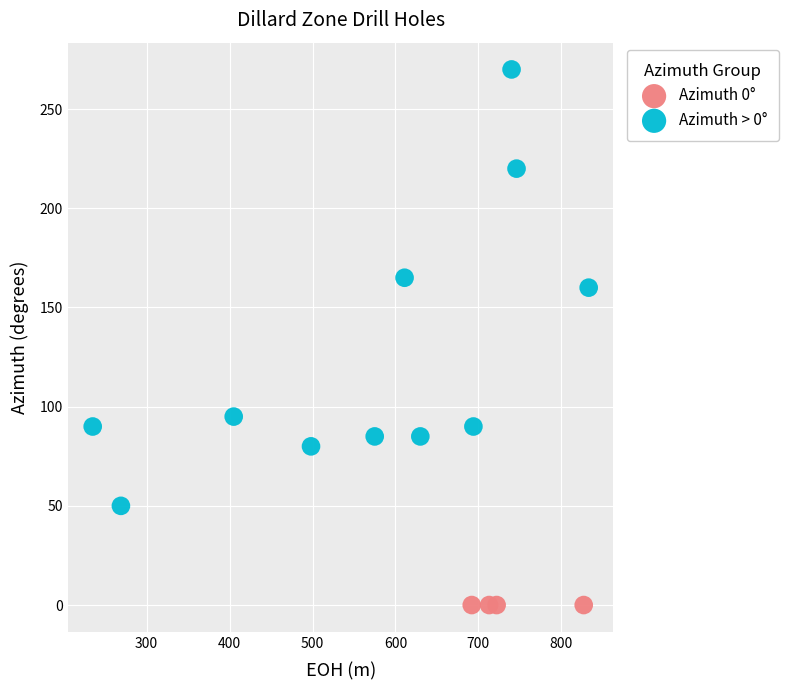

Which series reaches the minimum Y coordinate?

Azimuth 0°